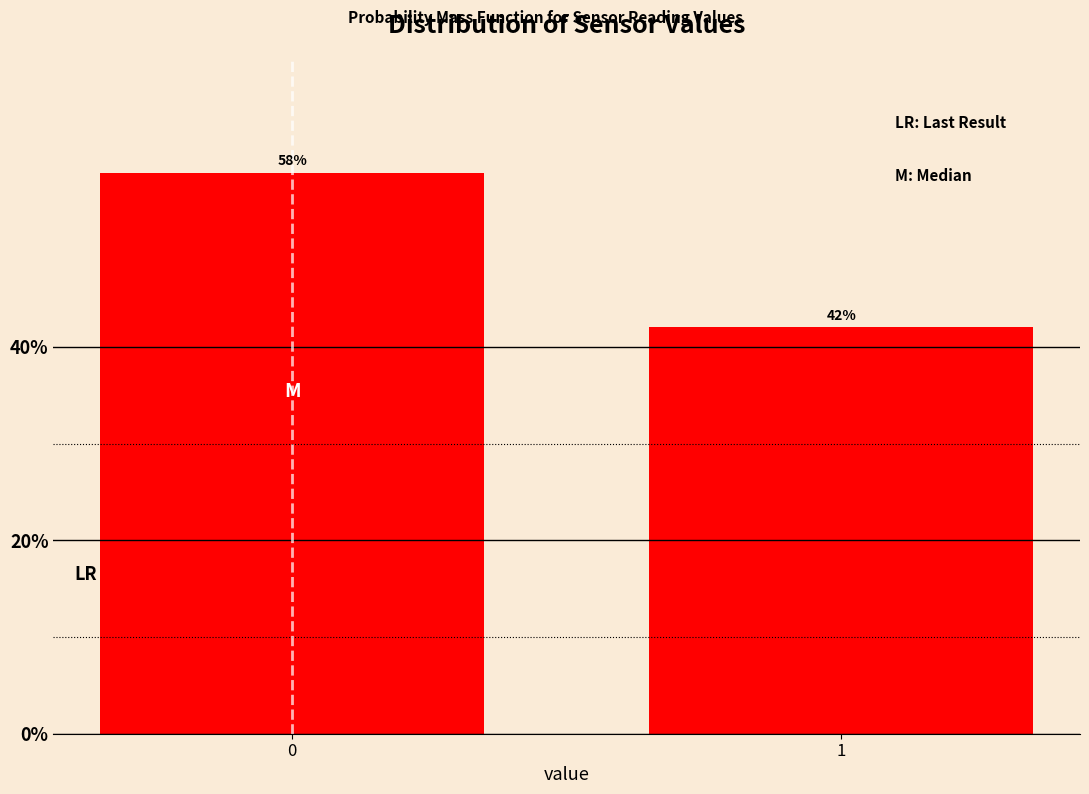

Reading left to right, transcribe all the data shown in this chart.

0=58.0	1=42.0